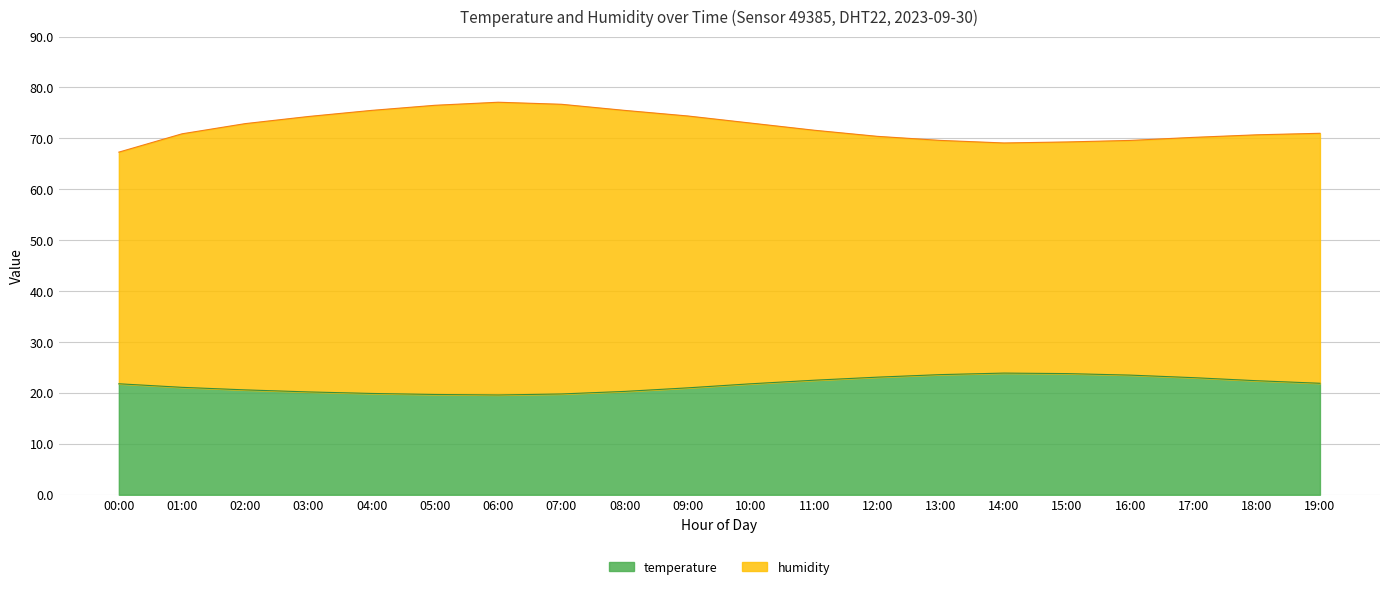

At how many categories does at least one series exceed 21?

20